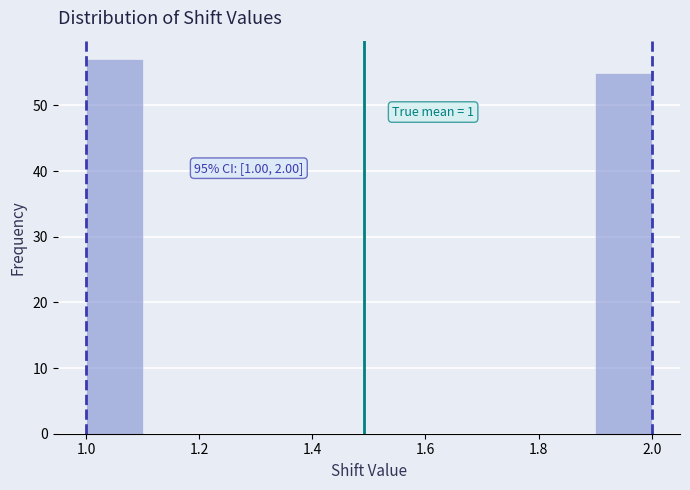

Which range on the x-axis has the tallest bar?

1.0 to 1.1